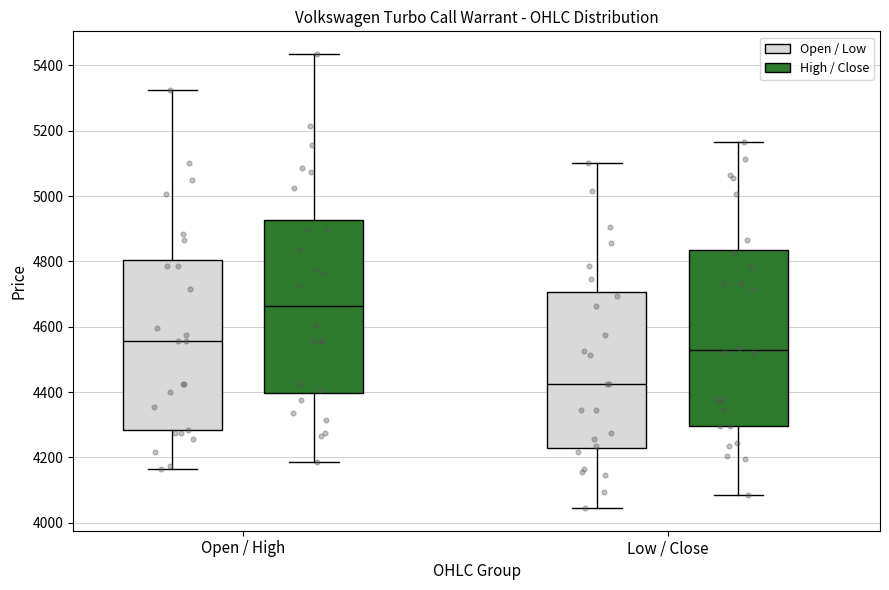

Reading left to right, read every box against the y-axis: the position of its median line, the range the box covers, and the ends of its whiskers. The values are not printed on the chart, so give them approximately, as read against the axis.

Open / High (Open / Low): median 4560, box 4280 to 4800, whiskers 4160 to 5320
Open / High (High / Close): median 4660, box 4400 to 4920, whiskers 4180 to 5440
Low / Close (Open / Low): median 4420, box 4240 to 4700, whiskers 4040 to 5100
Low / Close (High / Close): median 4540, box 4300 to 4840, whiskers 4080 to 5160